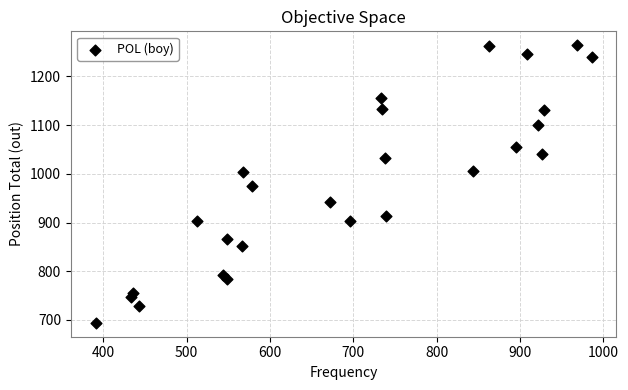

What is the range of Y values (max minus min)?

570